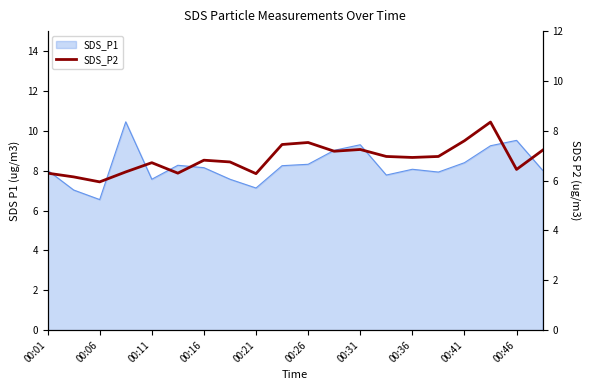

Between 19 and 16, which is larger?

16